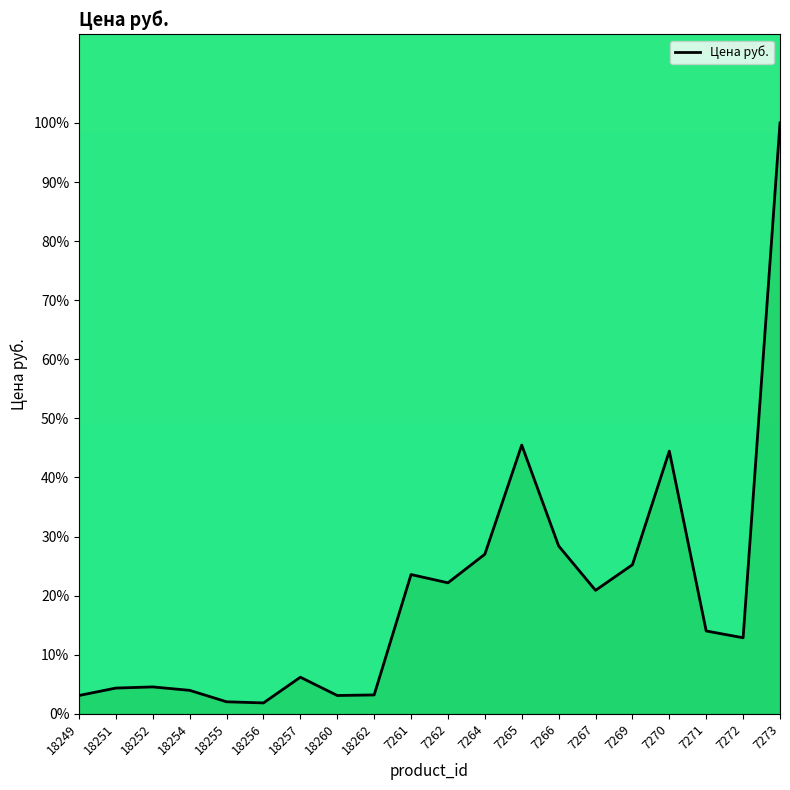

Reading right to left, transcribe all the data shown in this chart.

7273=100.0	7272=12.9	7271=14.0	7270=44.5	7269=25.2	7267=20.9	7266=28.4	7265=45.5	7264=27.0	7262=22.2	7261=23.6	18262=3.2	18260=3.1	18257=6.2	18256=1.8	18255=2.0	18254=4.0	18252=4.5	18251=4.4	18249=3.1